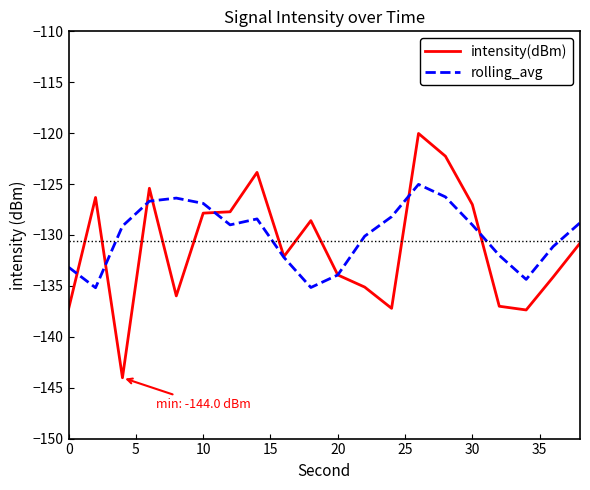

What is the minimum value for rolling_avg?

-135.2